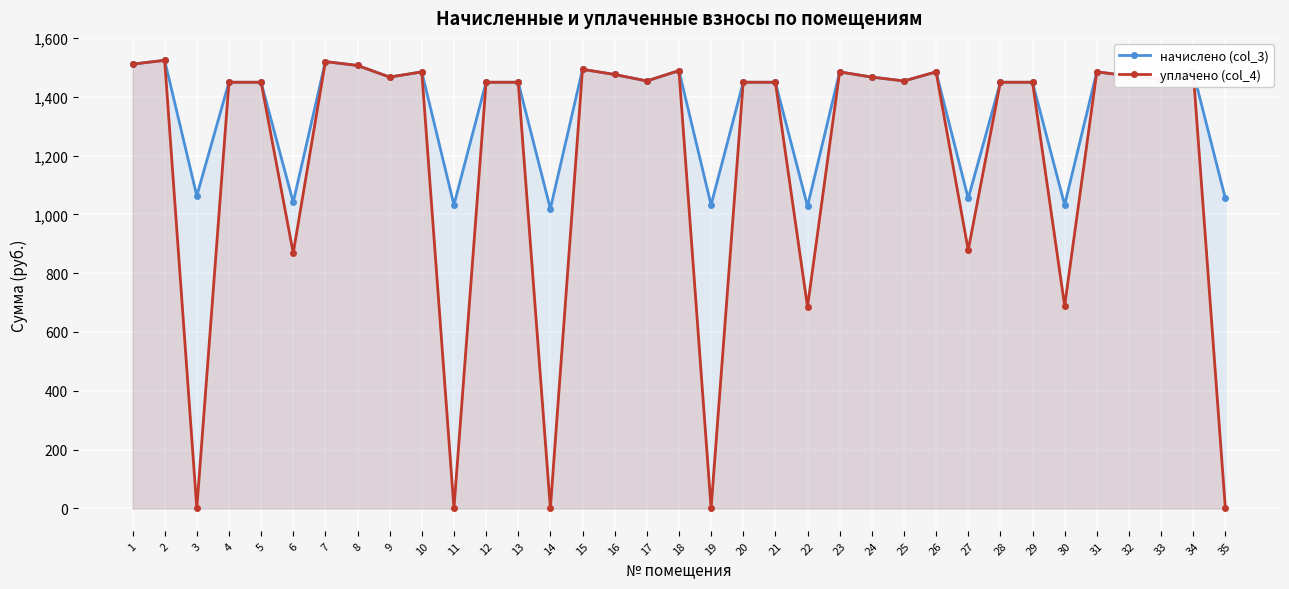

At which label does начислено (col_3) first exceed 1453?

1